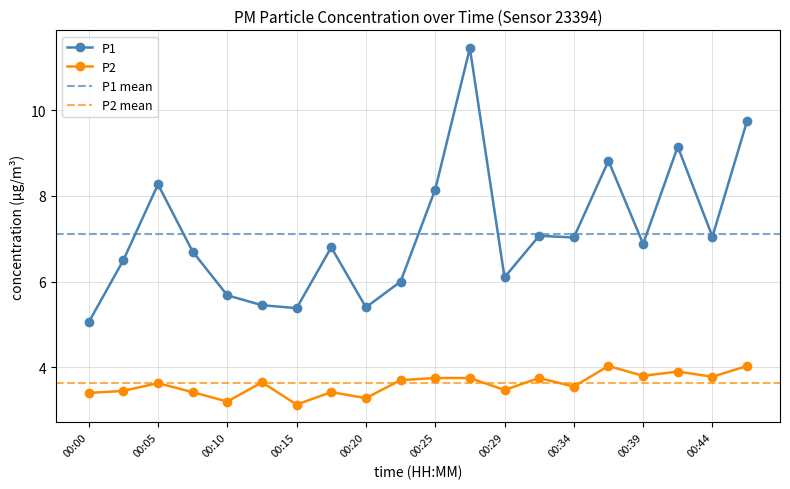

Where is P1 nearest to the value 8?

00:25